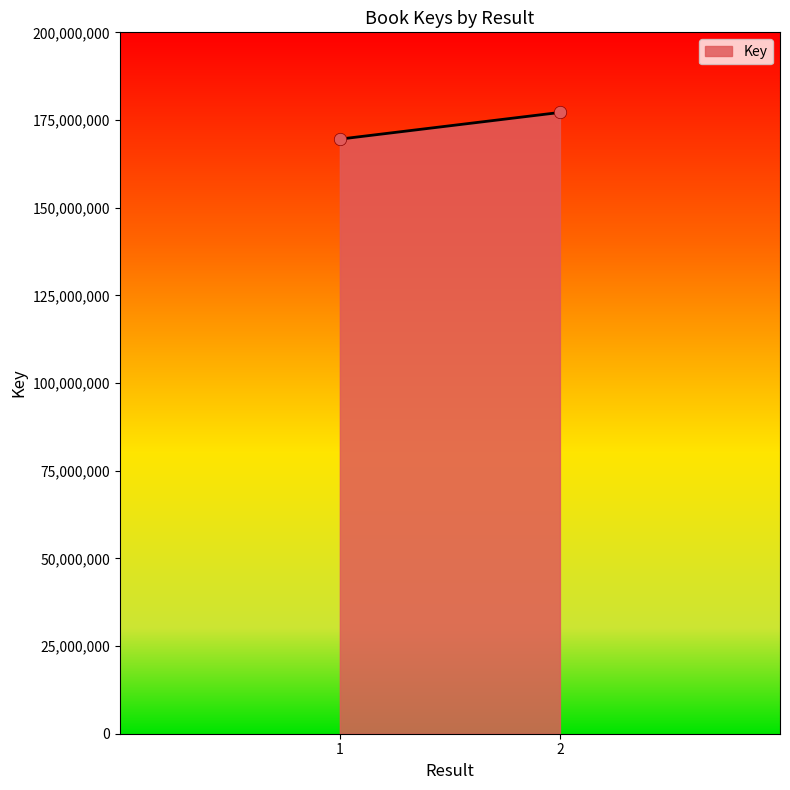

What is the average Y value?

173355002